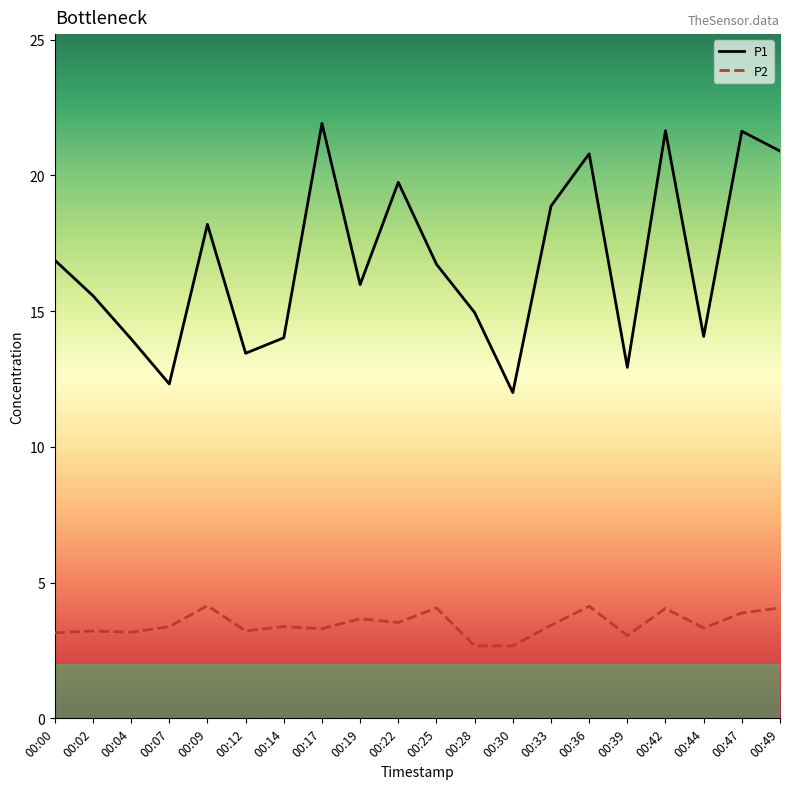

True or false: P2 has a value of 4.1 at 00:49.

True